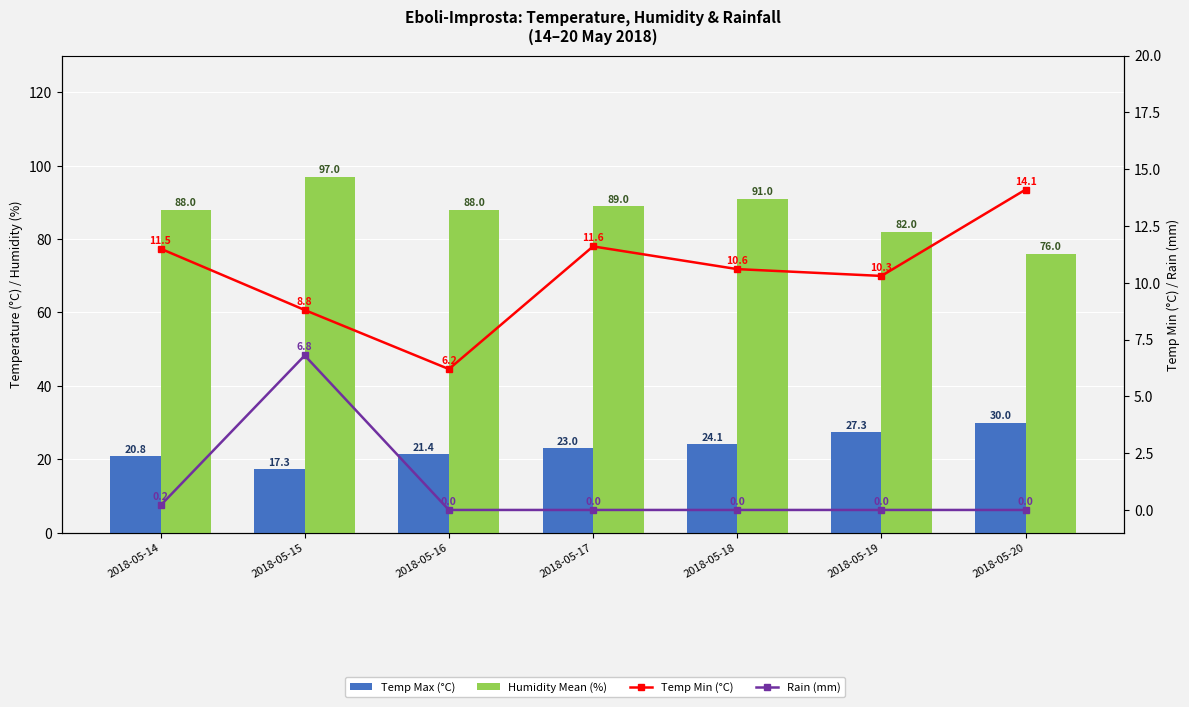

At which category does the chart reach its peak across all series?

2018-05-15